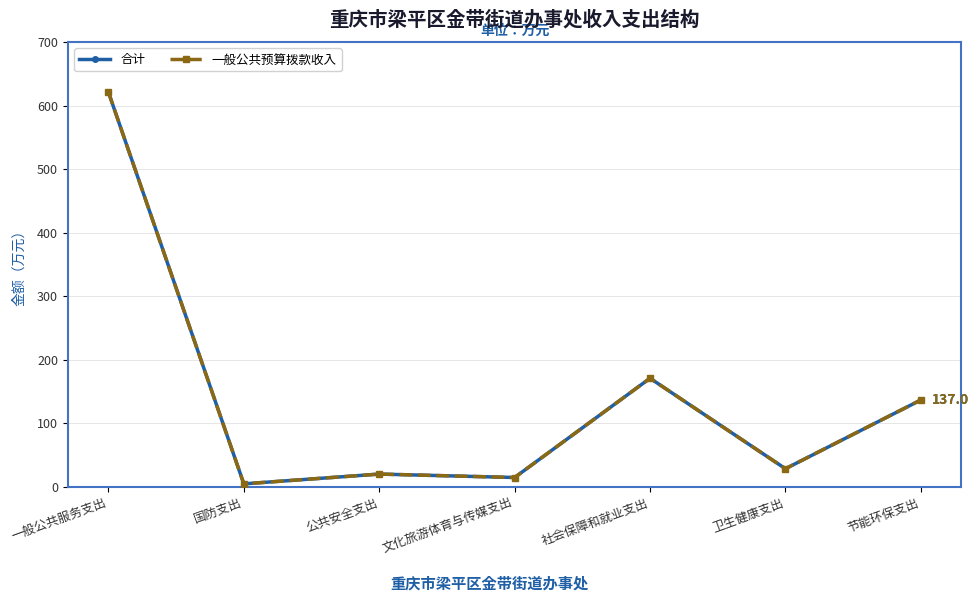

At how many categories does at least one series exceed 500?

1